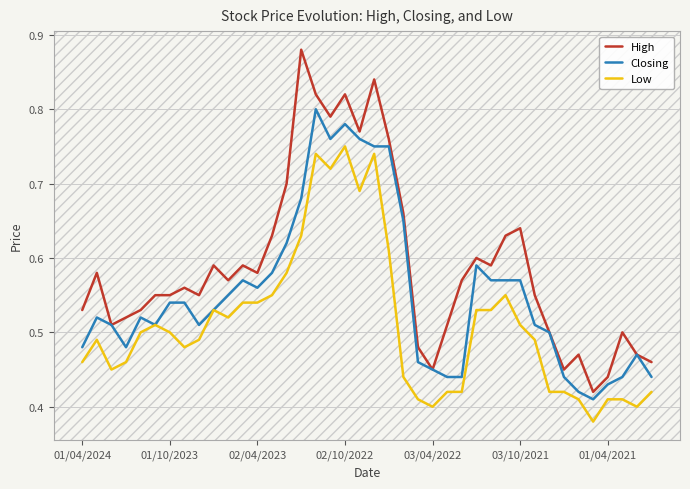

Rank the series by their maximum value, from lowest to highest.

Low, Closing, High